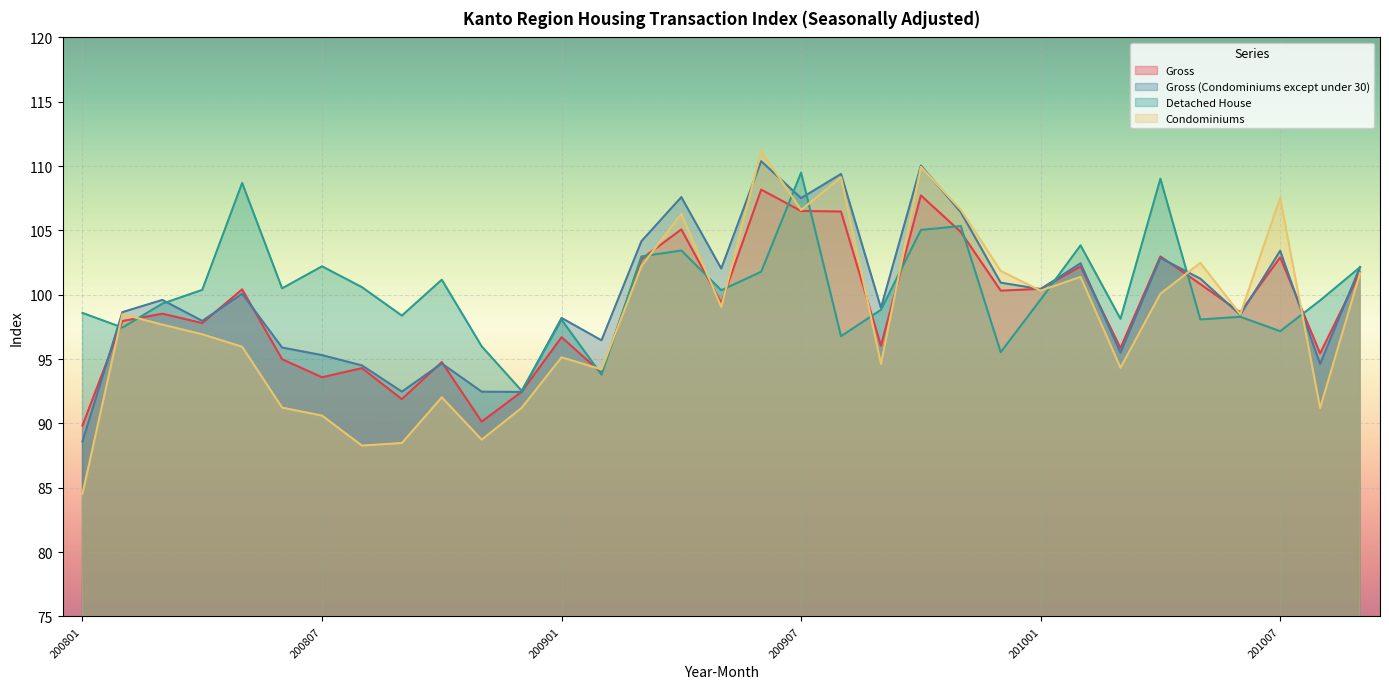

Count the number of data series in this chart.

4